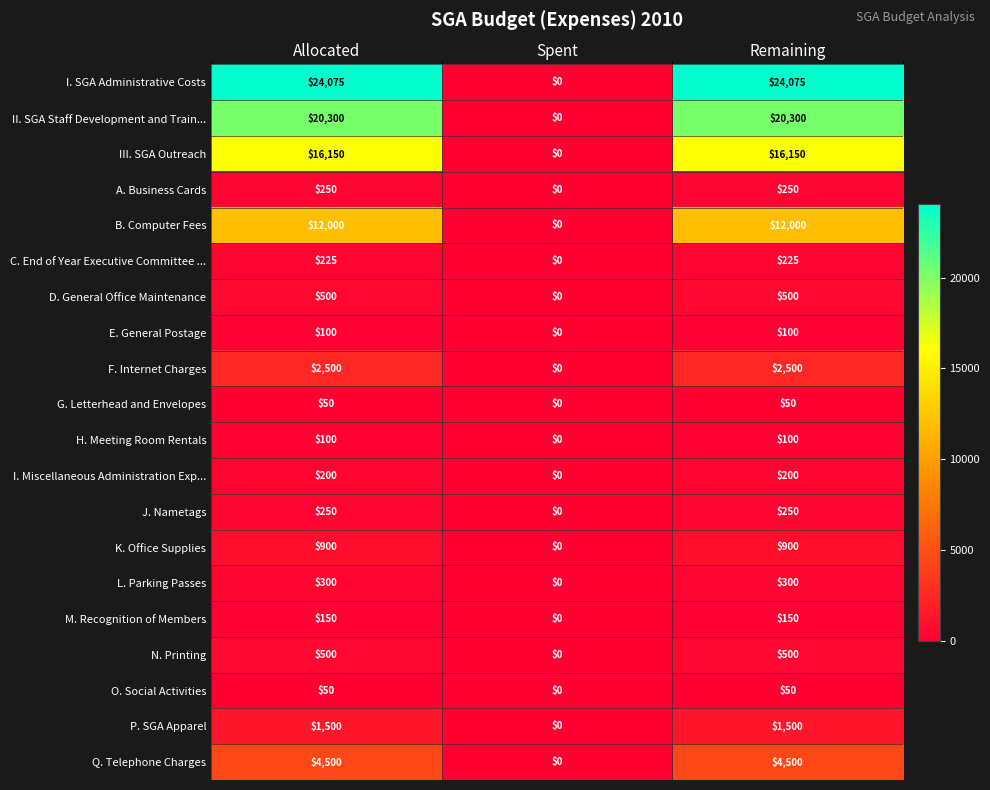

How many D. General Office Maintenance values are between 0 and 500?

3